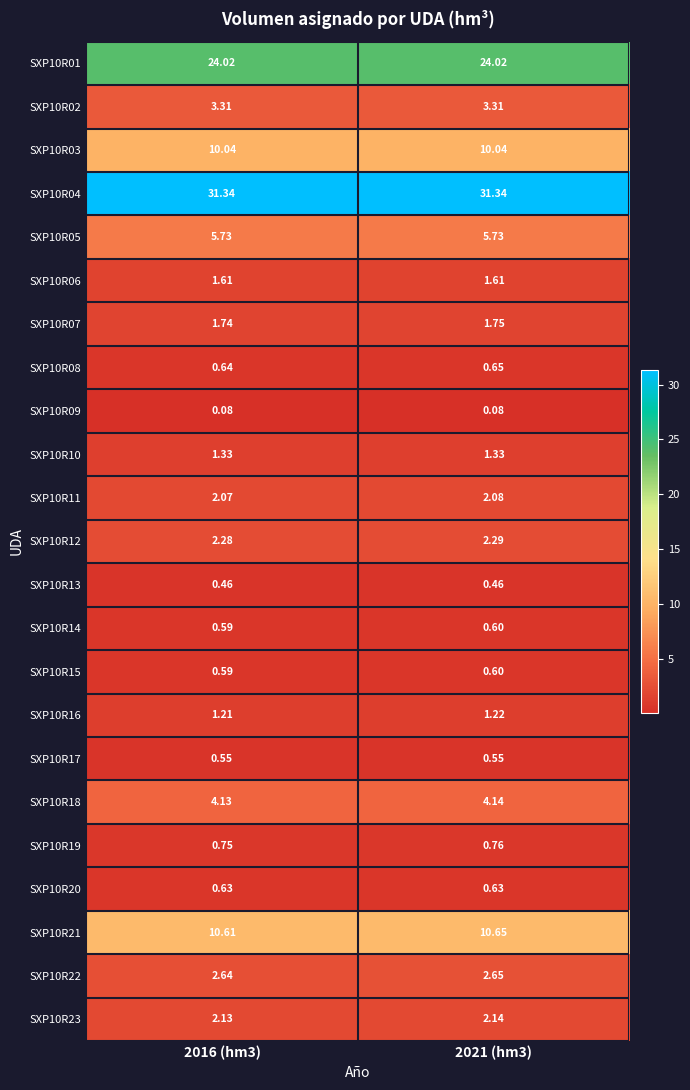

Is the value of SXP10R17 at 2016 (hm3) greater than the value of SXP10R12 at 2016 (hm3)?

No